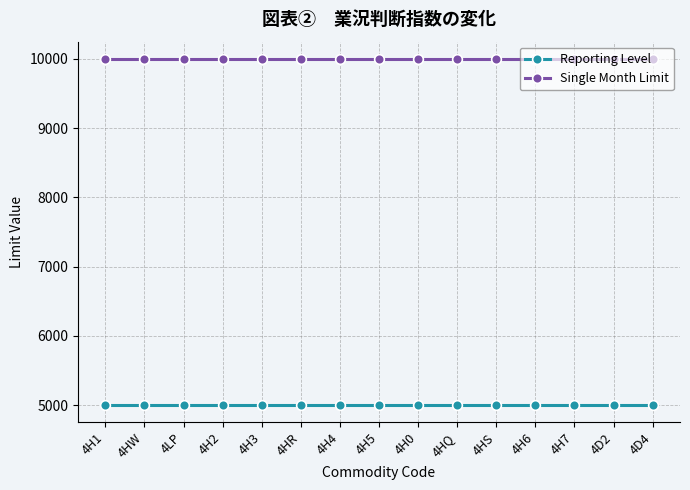

Reading left to right, list all the values displayed in this chart.

Reporting Level: 4H1=5000	4HW=5000	4LP=5000	4H2=5000	4H3=5000	4HR=5000	4H4=5000	4H5=5000	4H0=5000	4HQ=5000	4HS=5000	4H6=5000	4H7=5000	4D2=5000	4D4=5000
Single Month Limit: 4H1=10000	4HW=10000	4LP=10000	4H2=10000	4H3=10000	4HR=10000	4H4=10000	4H5=10000	4H0=10000	4HQ=10000	4HS=10000	4H6=10000	4H7=10000	4D2=10000	4D4=10000